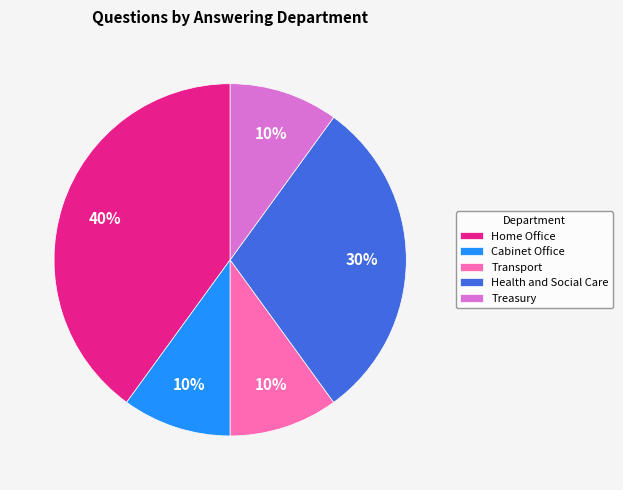

Count the number of slices in the pie.

5